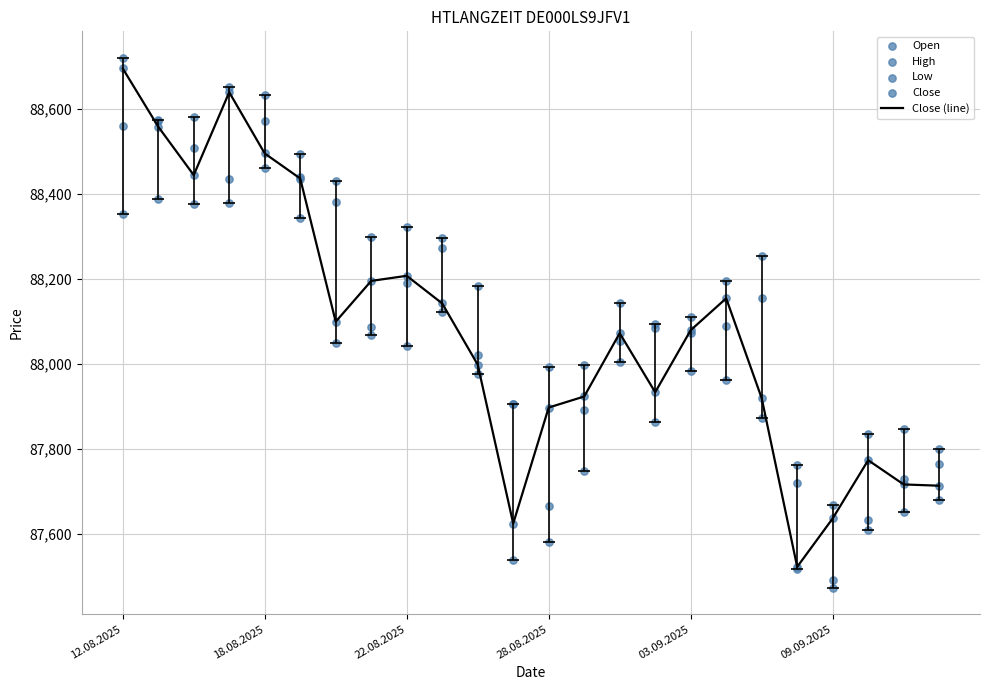

Which series contains the highest Y value?

High